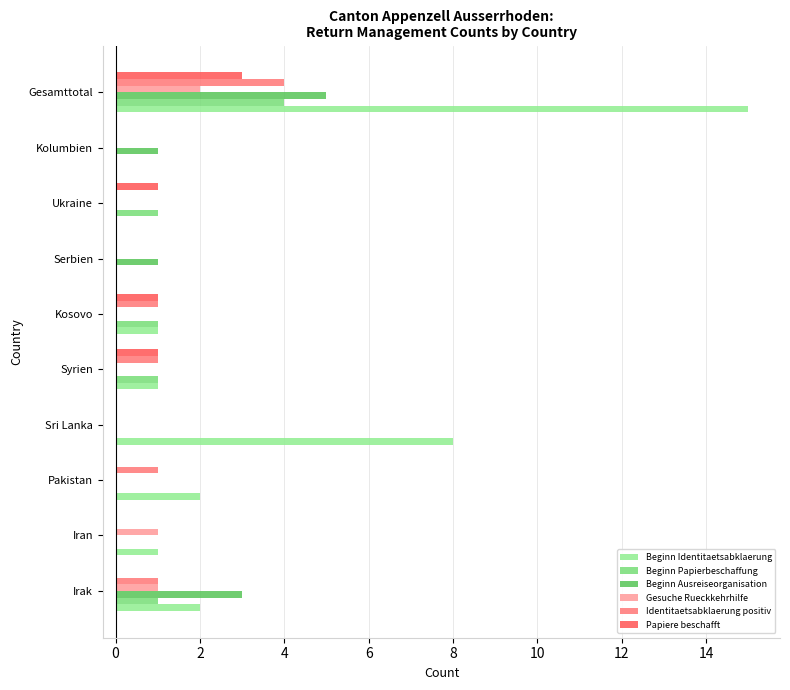

Reading left to right, extract all data points from this chart.

Beginn Identitaetsabklaerung: 2	1	2	8	1	1	0	0	0	15
Beginn Papierbeschaffung: 1	0	0	0	1	1	0	1	0	4
Beginn Ausreiseorganisation: 3	0	0	0	0	0	1	0	1	5
Gesuche Rueckkehrhilfe: 1	1	0	0	0	0	0	0	0	2
Identitaetsabklaerung positiv: 1	0	1	0	1	1	0	0	0	4
Papiere beschafft: 0	0	0	0	1	1	0	1	0	3